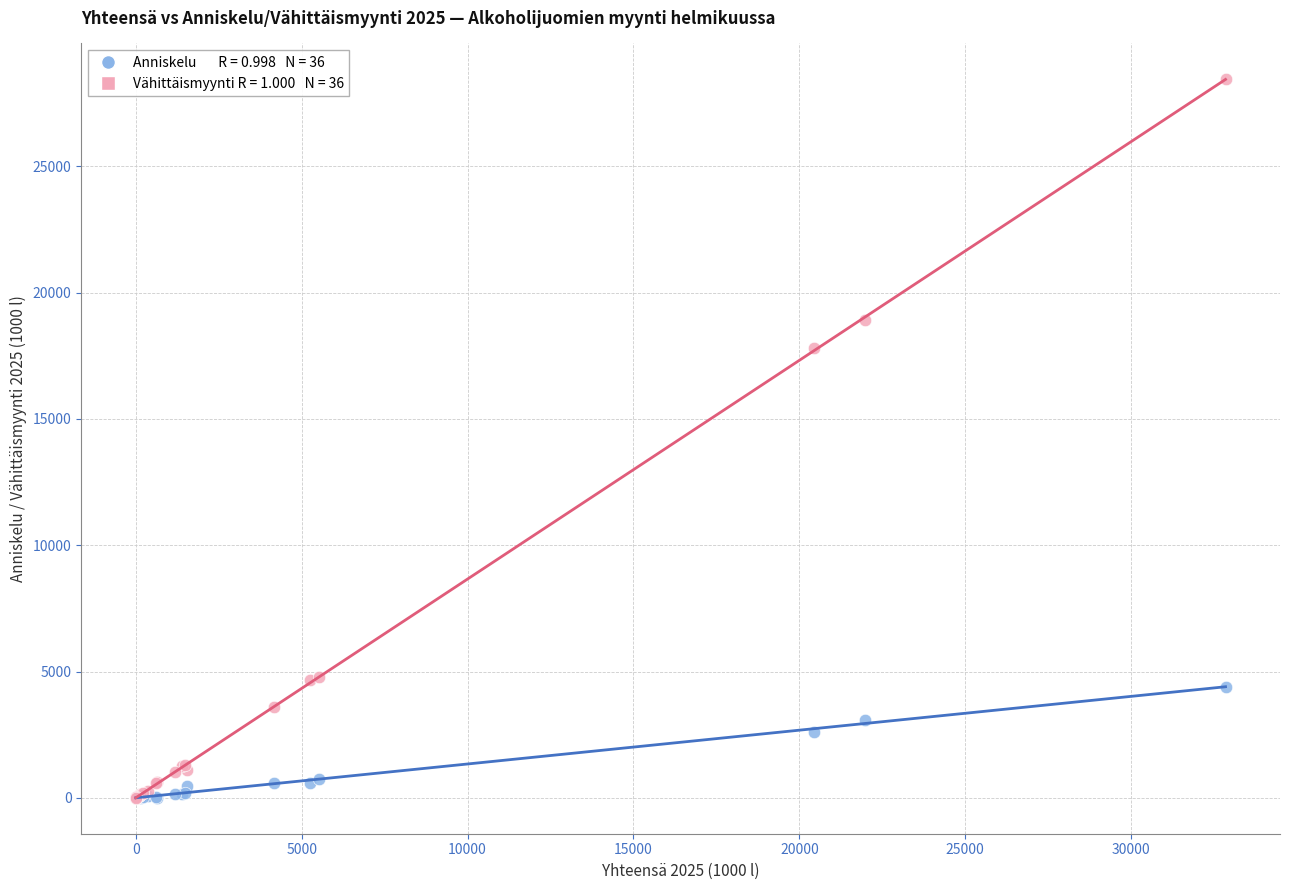

Across all series, what Y value is closest to 14223?

17822.3